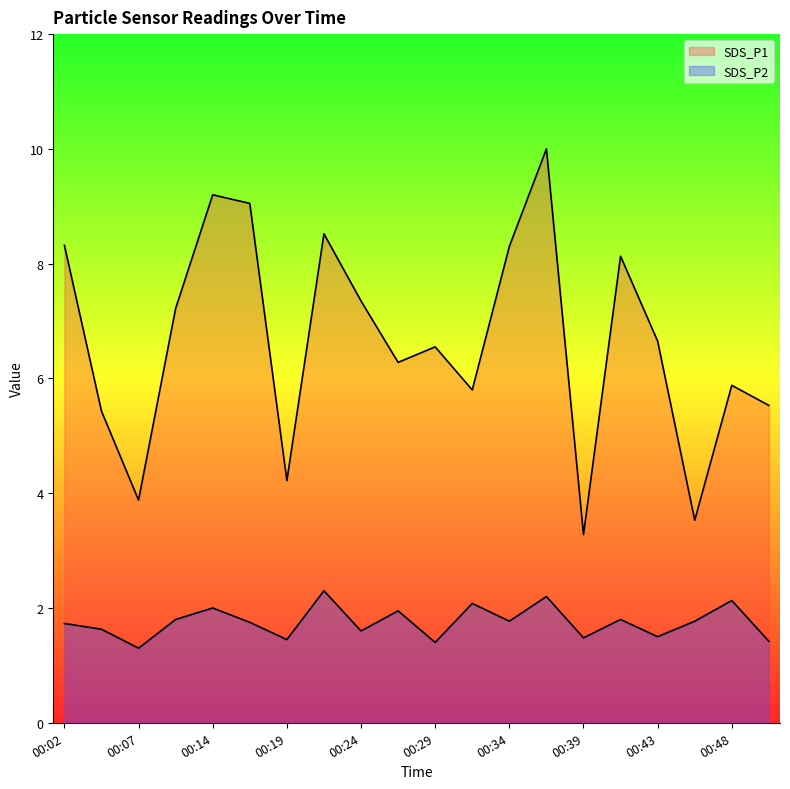

How many distinct data groups are displayed?

2